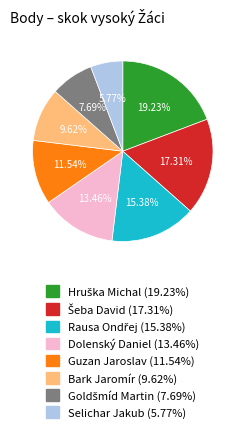

Between Selichar Jakub (5.77%) and Bark Jaromír (9.62%), which is larger?

Bark Jaromír (9.62%)